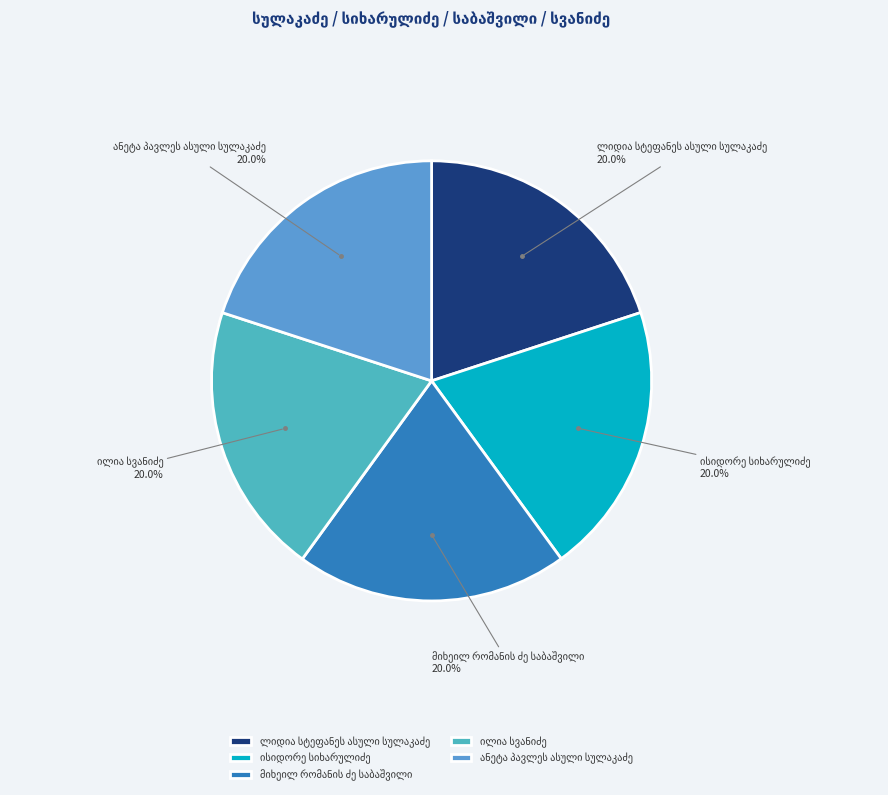

Is there a majority slice in this chart?

No